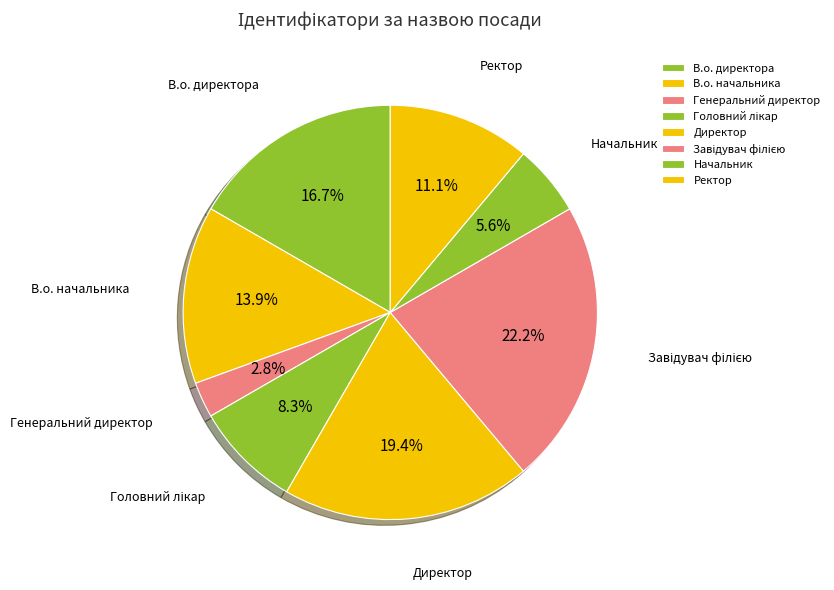

Is there any slice that represents more than half of the pie?

No